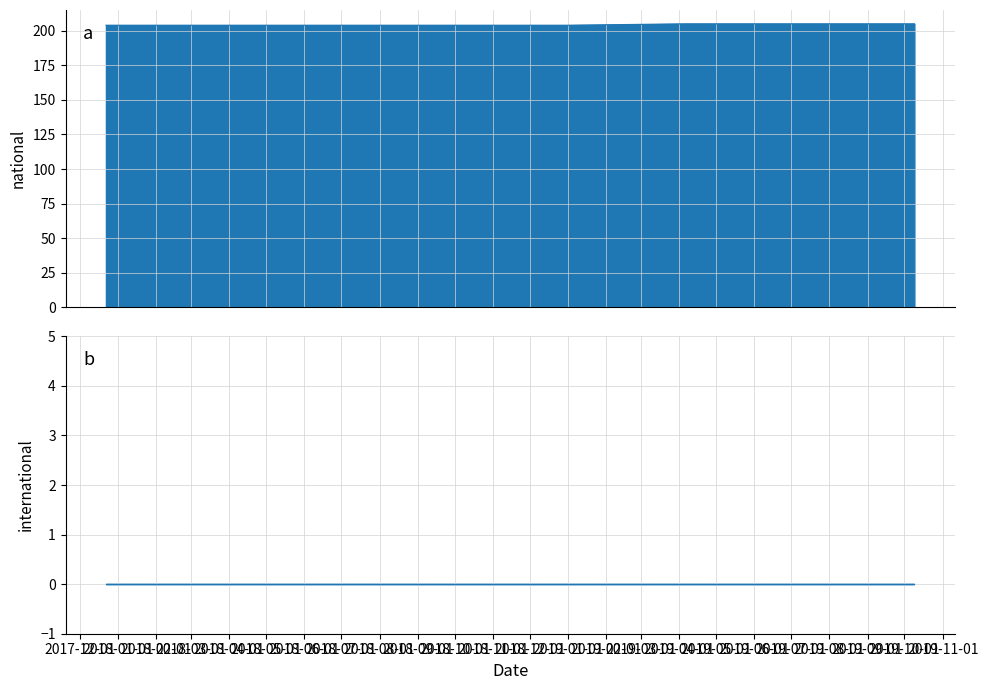

Rank the categories by international value from lowest to highest.

2019-07-01, 2019-01-01, 2019-10-09, 2019-04-06, 2018-09-28, 2018-07-11, 2017-12-22, 2018-04-09